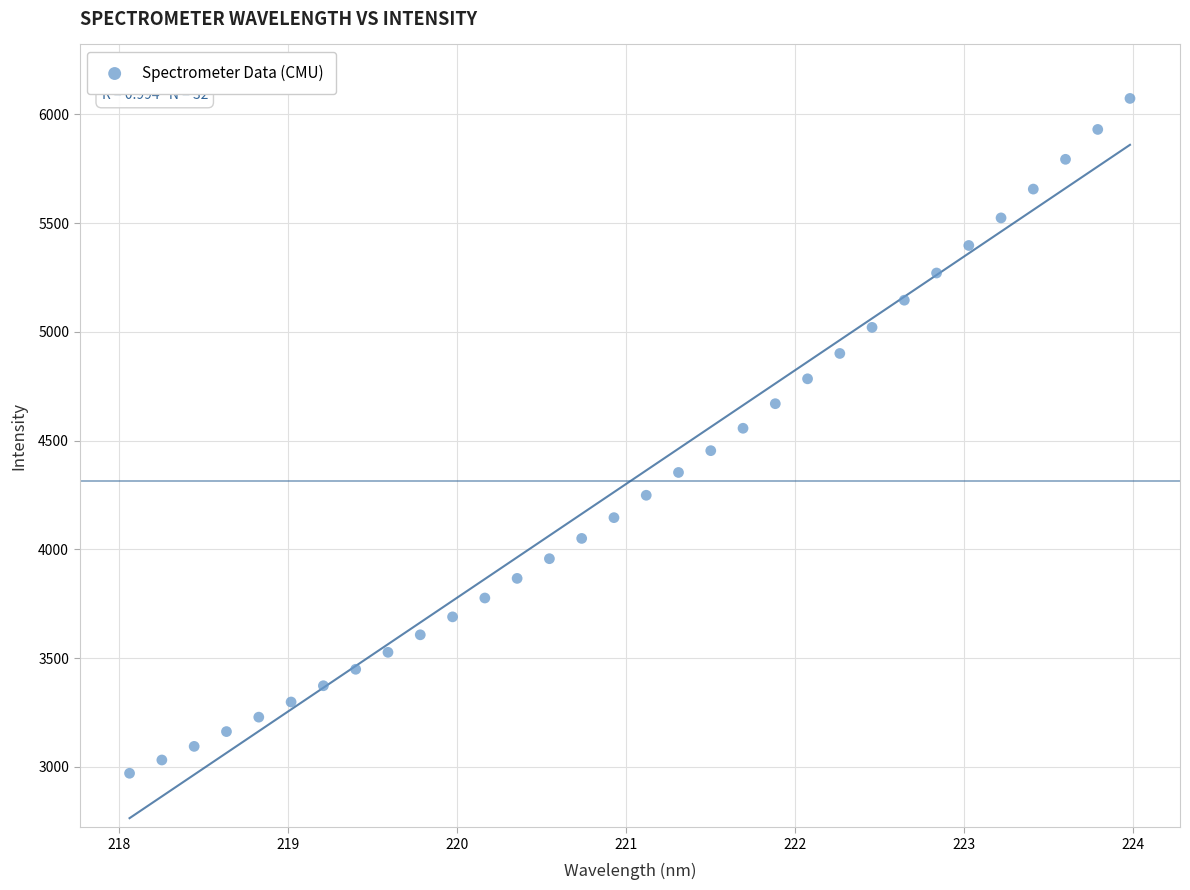

What is the range of X values (max minus min)?

5.9